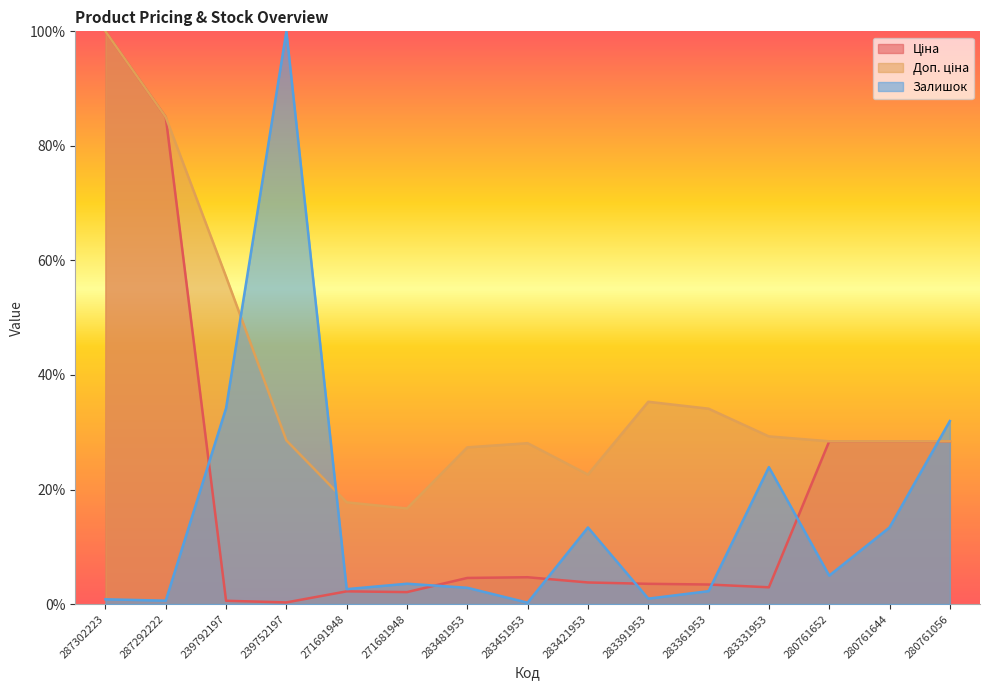

The Залишок series shows 0.0 at 287292222. True or false?

True